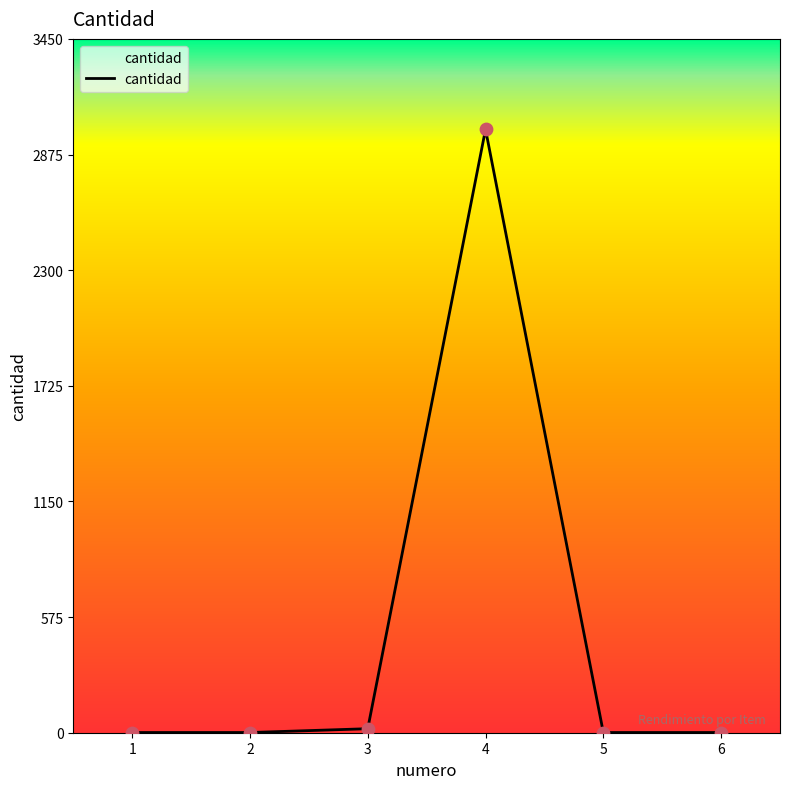

What is the change in value from 1 to 3?

+19